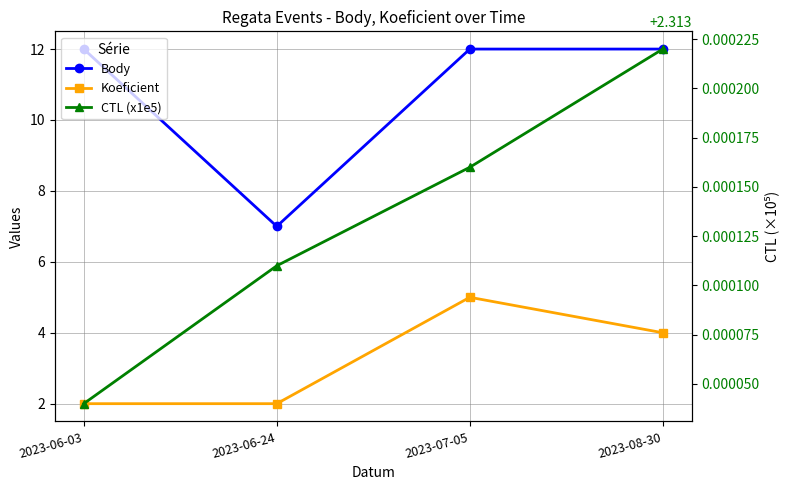

True or false: Koeficient and Body cross at least once.

False